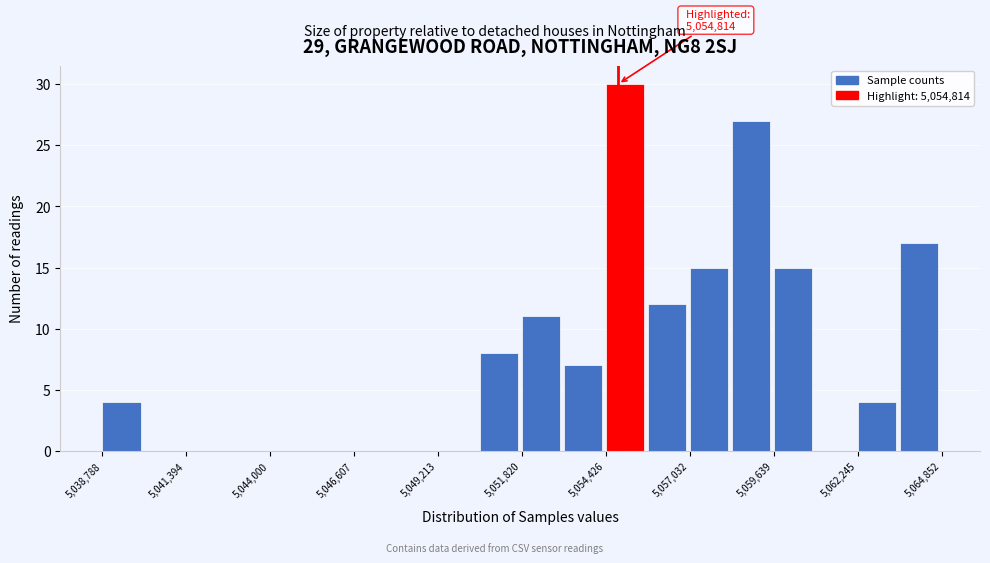

Around what value on the x-axis is the tallest bar? Give the approximate position of its centre, as read against the axis.

5055000